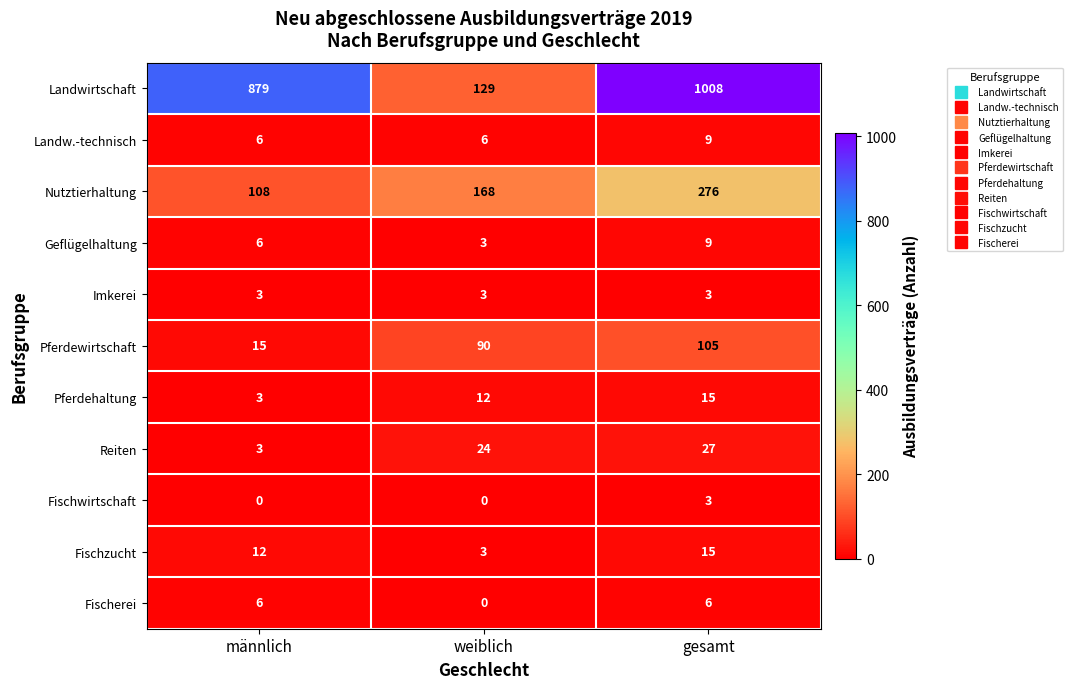

Which series has the widest spread of values?

Landwirtschaft